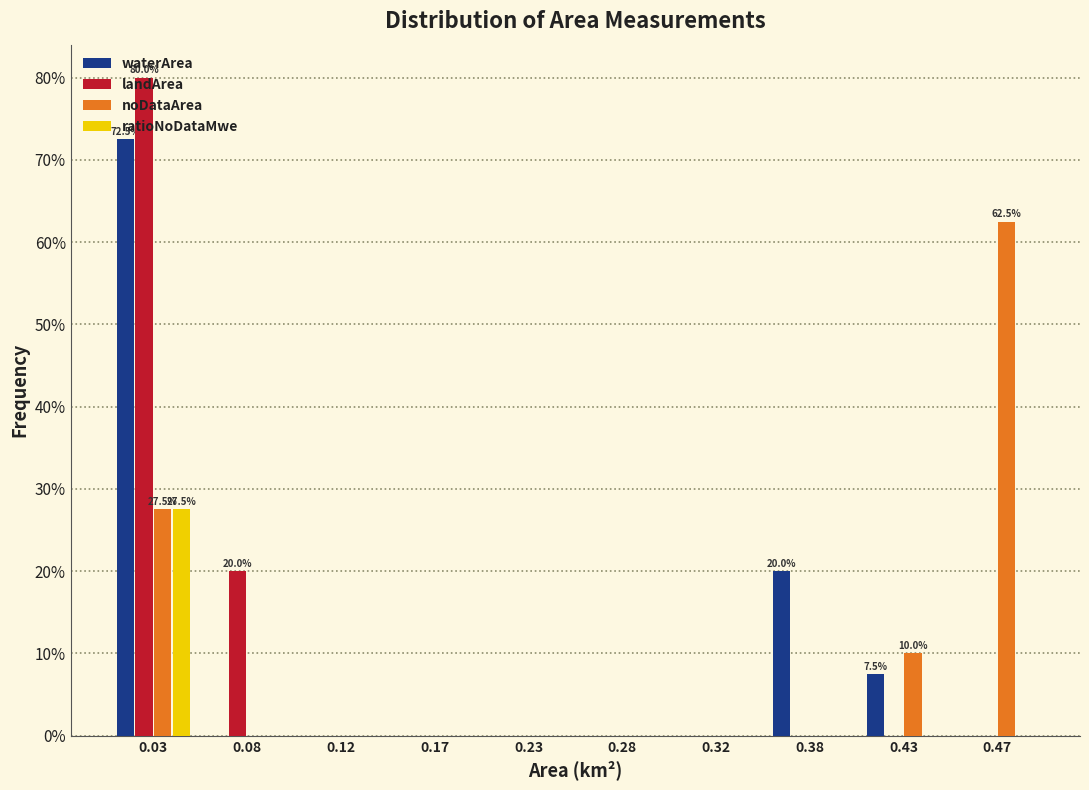

In the ratioNoDataMwe series, which range on the x-axis has the tallest bar?

0.00 to 0.05